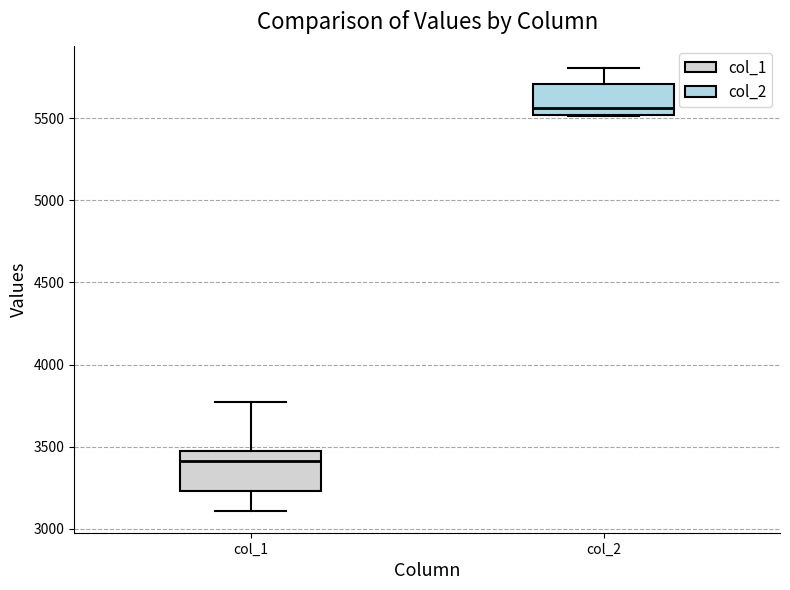

Where does the median line of the box for col_2 sit on the y-axis? The values are not printed on the chart, so give them approximately, as read against the axis.

5550